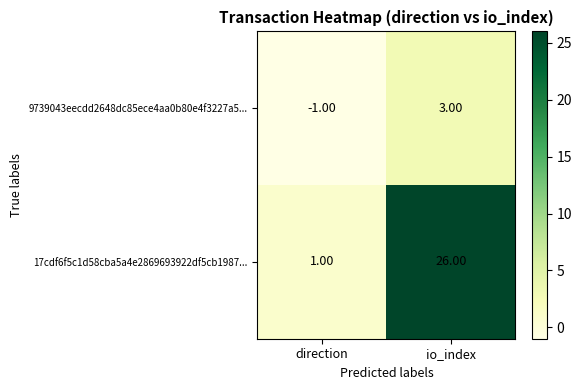

At direction, list the series in order from largest to smallest.

17cdf6f5c1d58cba5a4e2869693922df5cb1987..., 9739043eecdd2648dc85ece4aa0b80e4f3227a5...